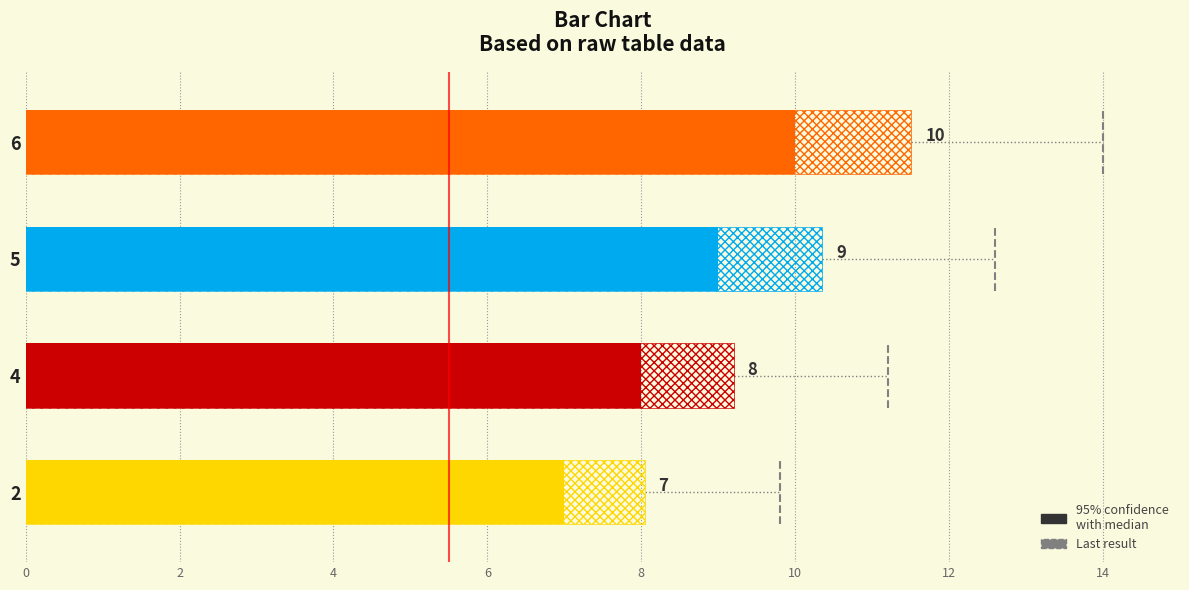

What is the sum of the values at 2 and 6?

17